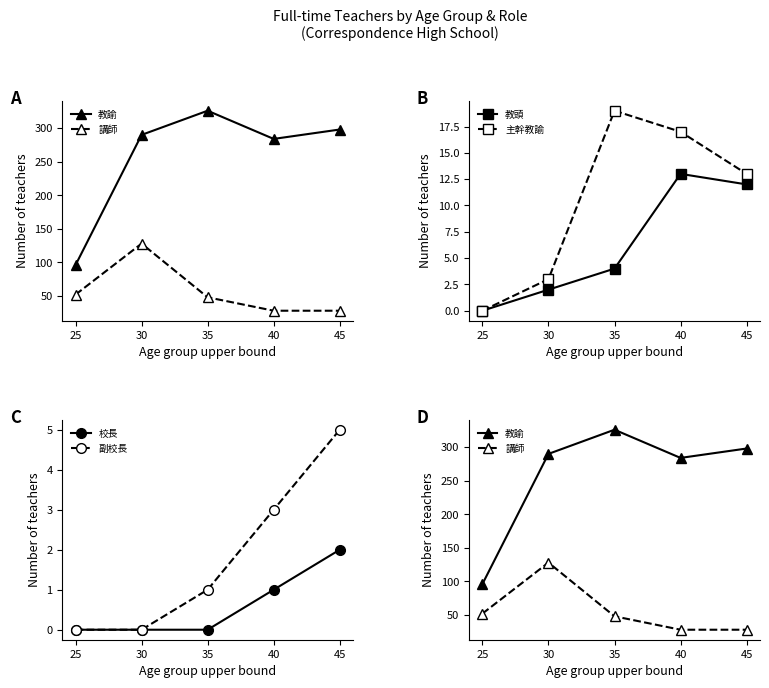

At which label does 副校長 reach its minimum?

25